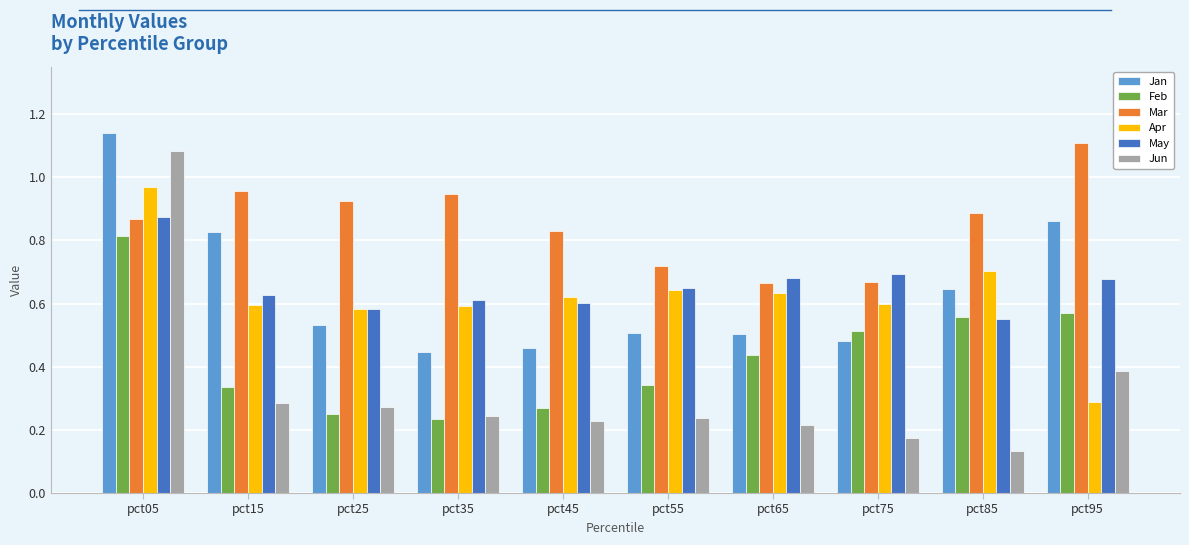

What is the total value across all series at pct55?

3.1